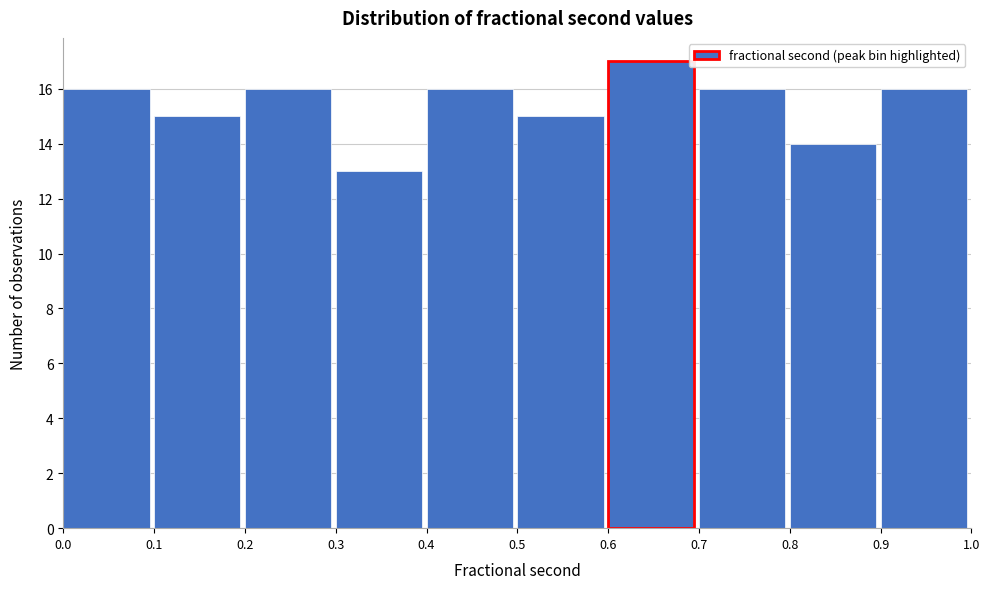

Reading left to right, list every bar in this chart as the range it spans on the x-axis followed by its height. The values are not printed on the chart, so give them approximately, as read against the axis.

0.0 to 0.1: 16
0.1 to 0.2: 15
0.2 to 0.3: 16
0.3 to 0.4: 13
0.4 to 0.5: 16
0.5 to 0.6: 15
0.6 to 0.7: 17
0.7 to 0.8: 16
0.8 to 0.9: 14
0.9 to 1.0: 16